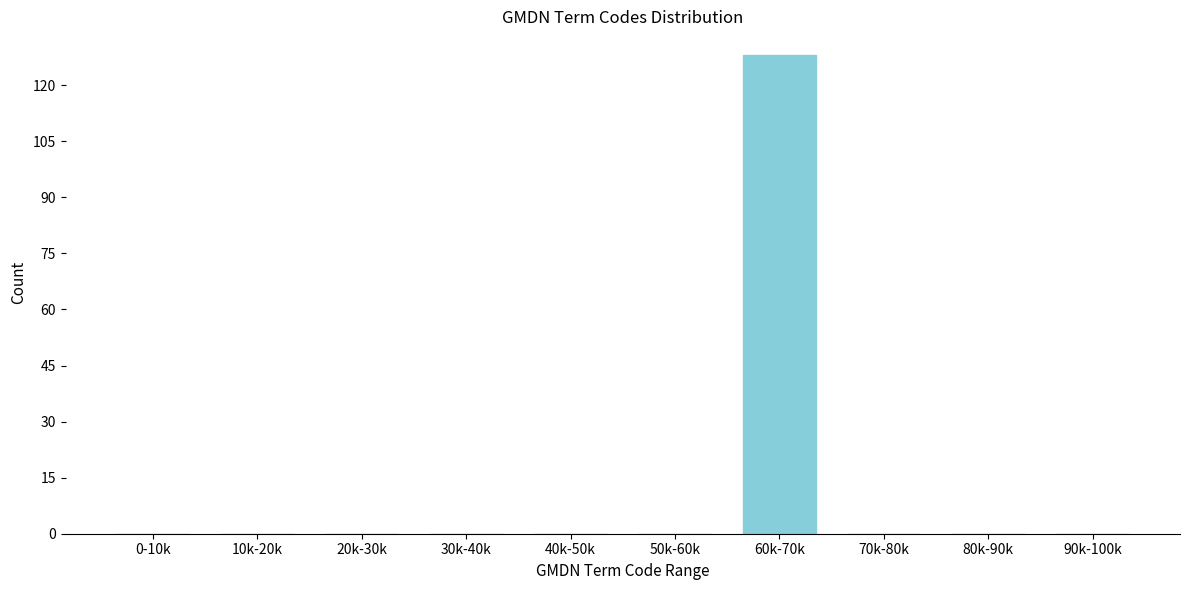

Reading right to left, transcribe all the data shown in this chart.

90k-100k=0	80k-90k=0	70k-80k=0	60k-70k=128	50k-60k=0	40k-50k=0	30k-40k=0	20k-30k=0	10k-20k=0	0-10k=0